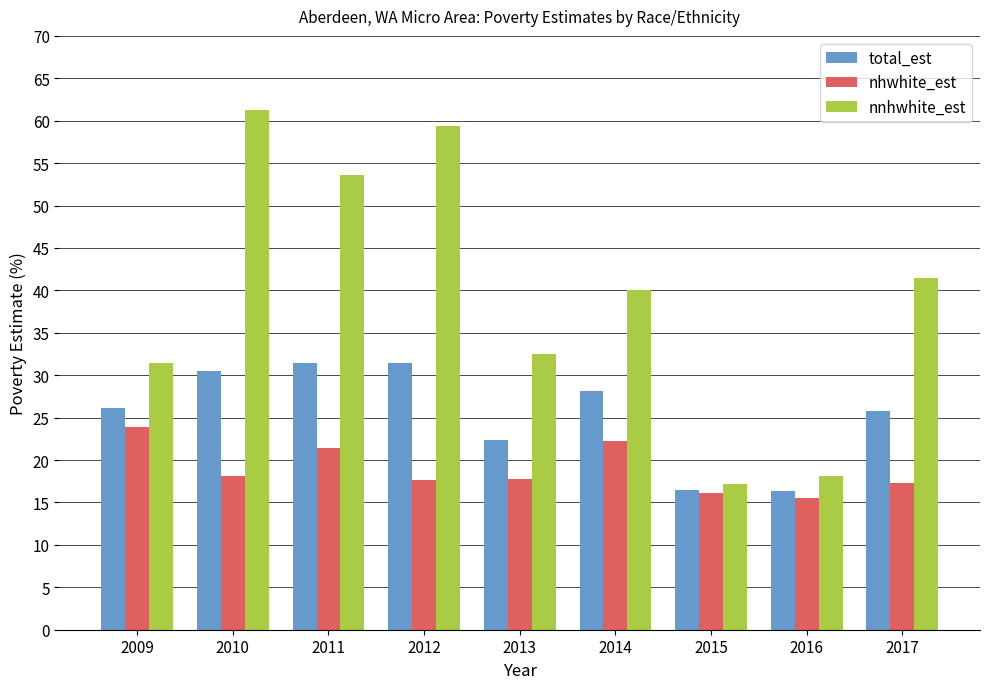

Which series has the largest range (max minus min)?

nnhwhite_est